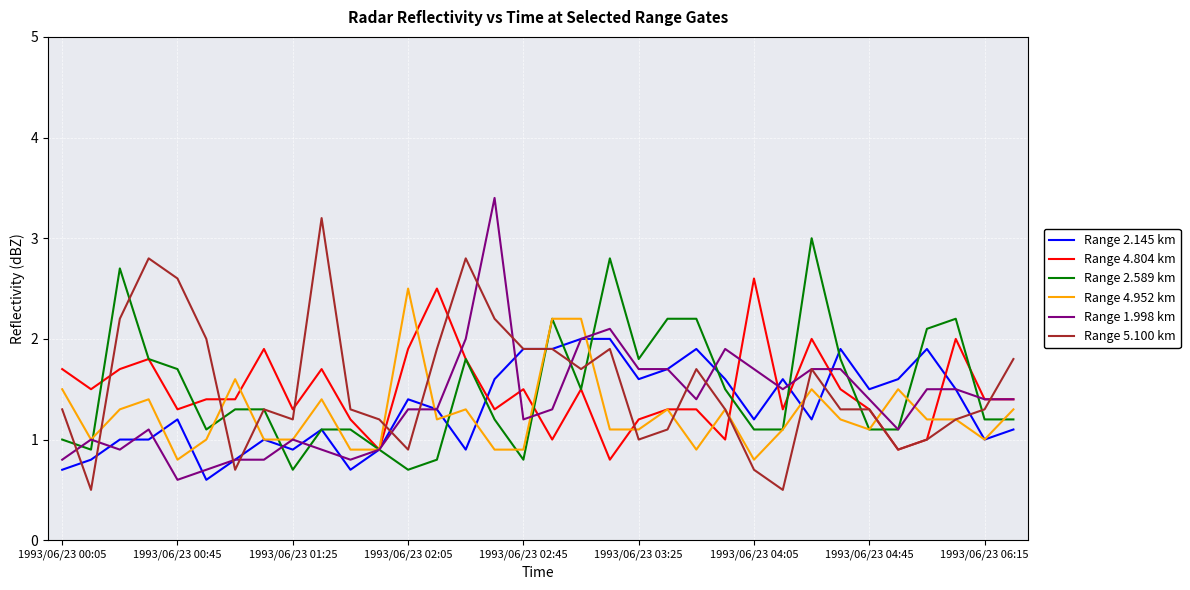

What are all the series names shown in the legend?

Range 2.145 km, Range 4.804 km, Range 2.589 km, Range 4.952 km, Range 1.998 km, Range 5.100 km